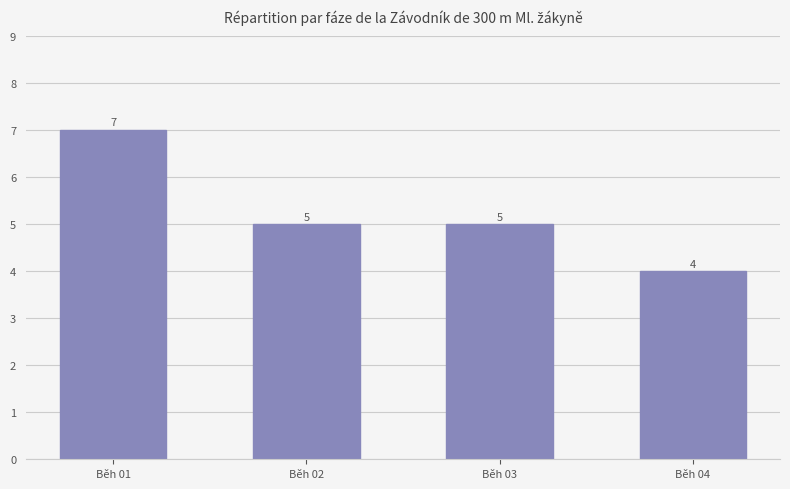

Does the chart contain stacked bars?

No